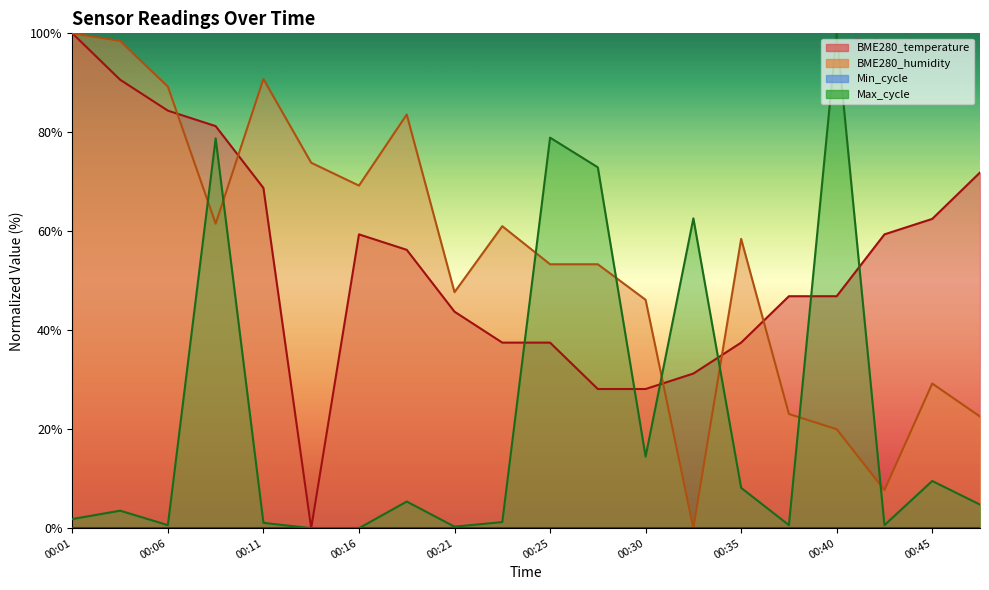

Where is the first local minimum for BME280_humidity?

00:09